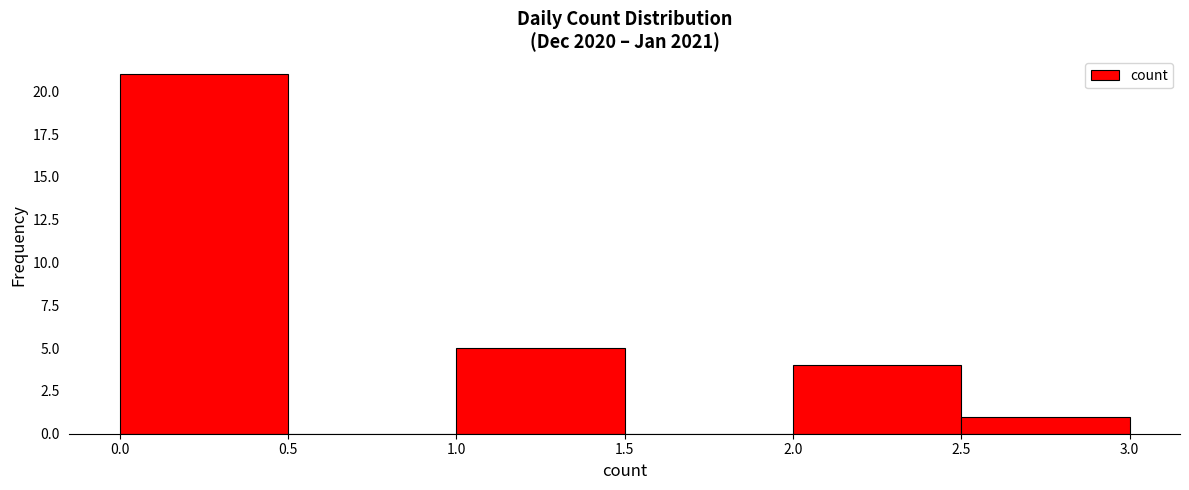

How tall is the bar that spans 1.0 to 1.5 on the x-axis? The values are not printed on the chart, so give them approximately, as read against the axis.

5